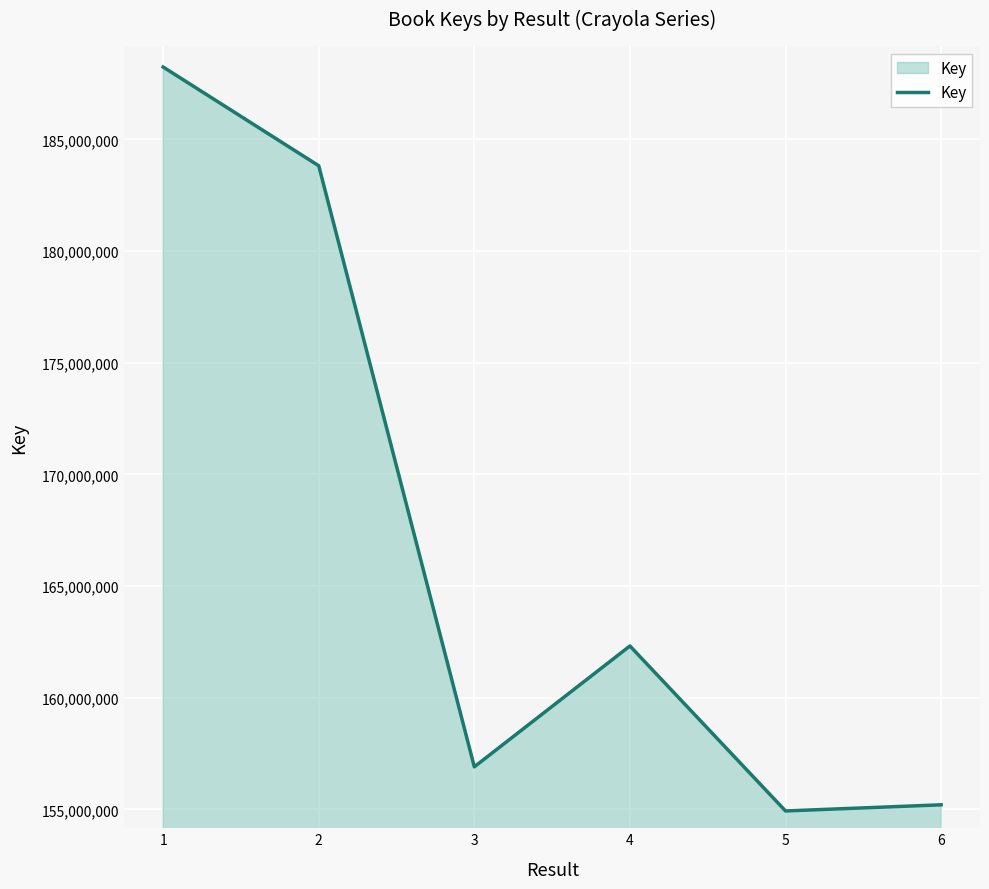

What is the approximate value at 4, to the nearest 100?

162320400